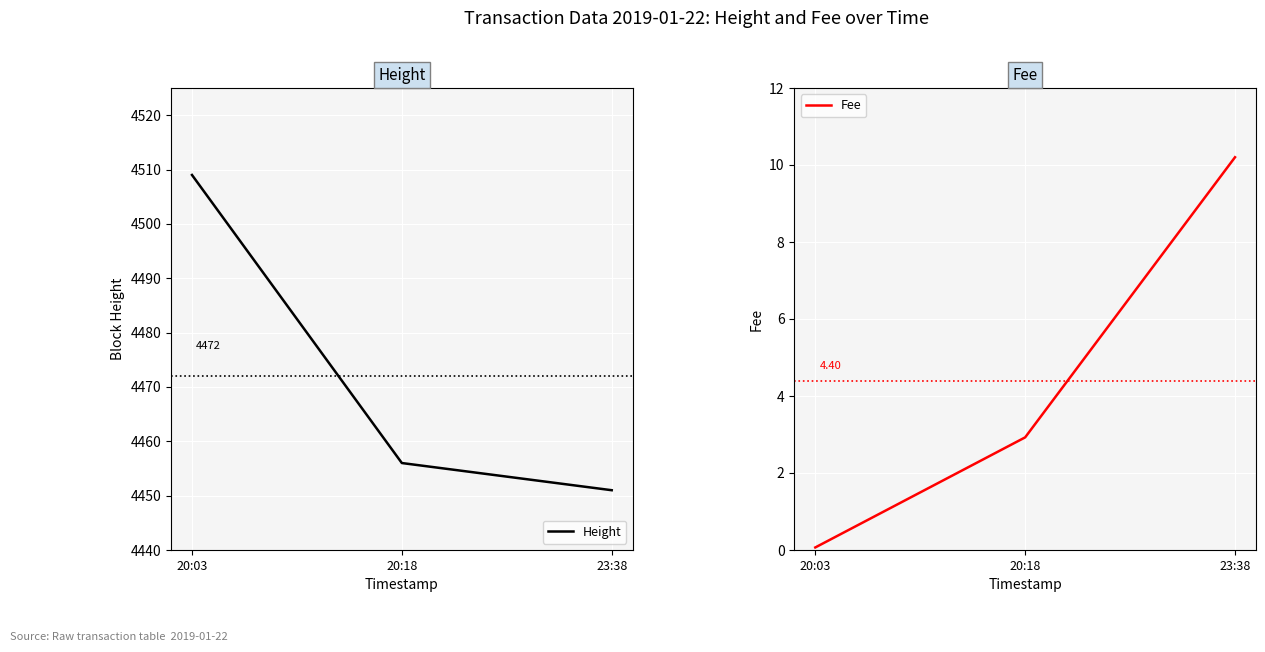

What is the total value across all series at 23:38?

4461.2